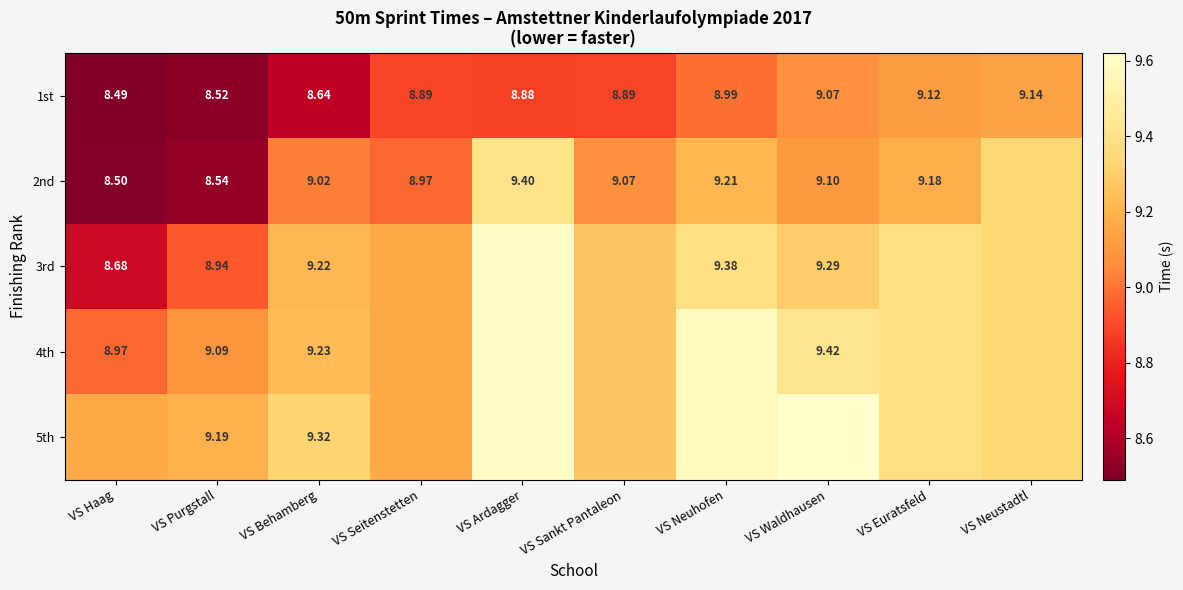

Is the value of 1st at VS Neuhofen greater than the value of 3rd at VS Haag?

Yes